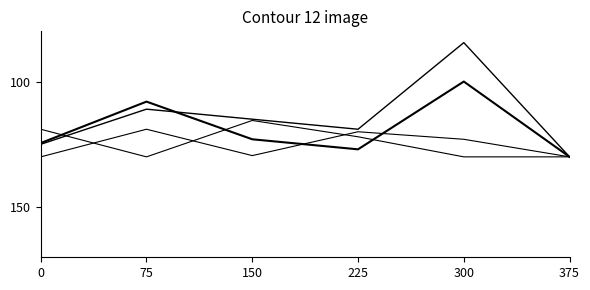

The Julgamento sem mérito series shows 119.0 at 75. True or false?

True